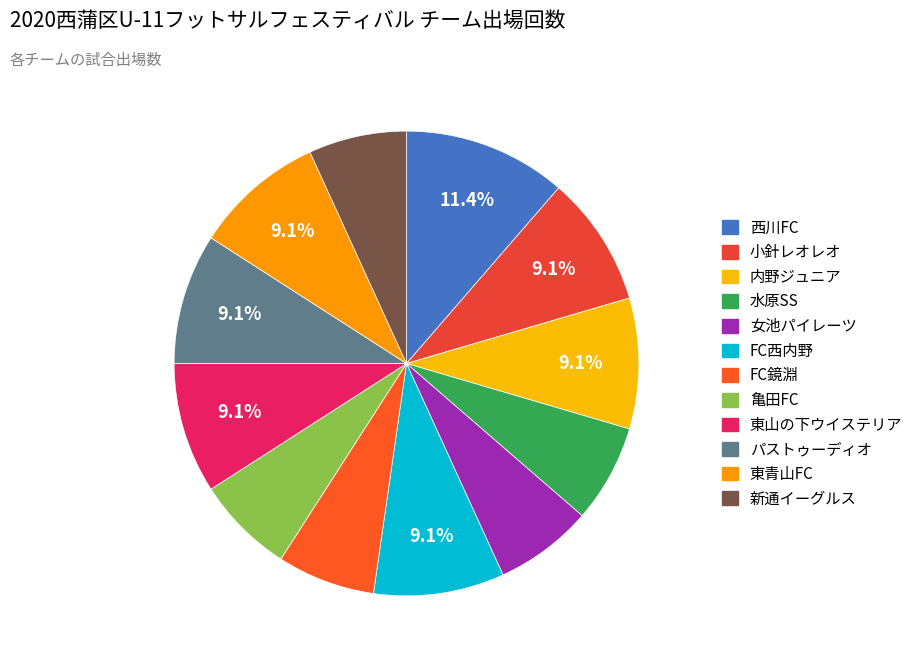

To the nearest percent, what is the average slice percentage?

8%